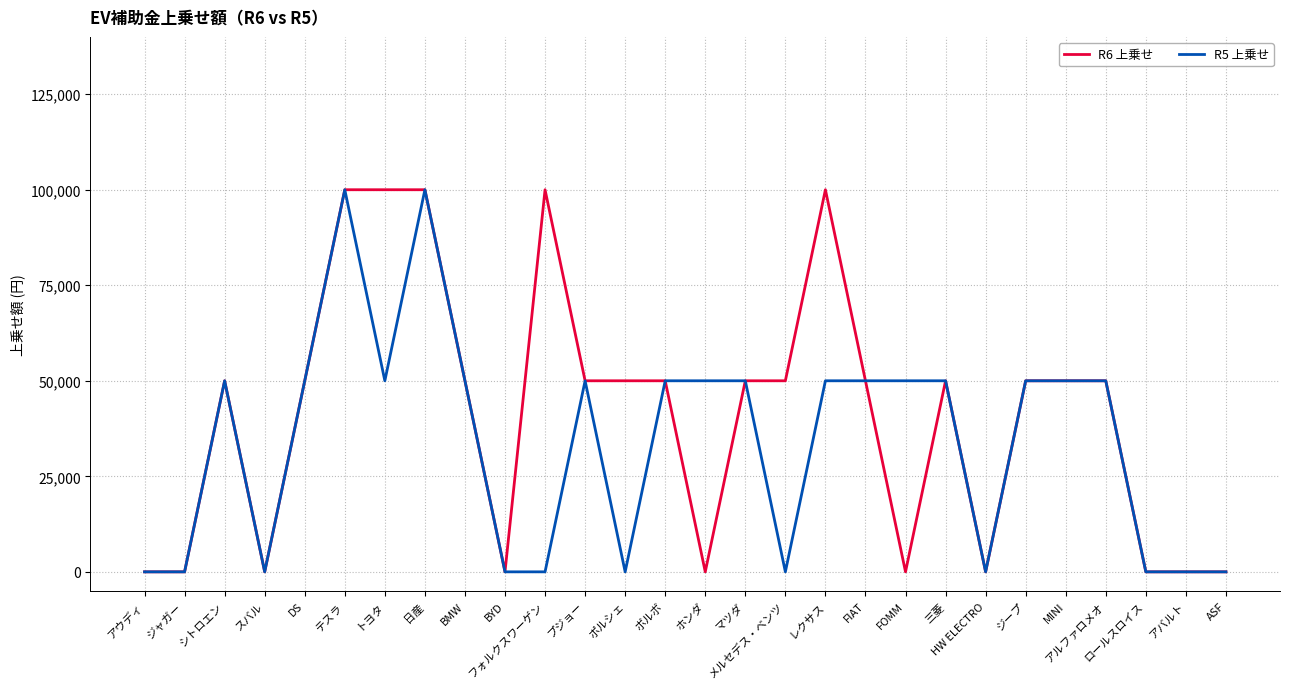

What is the total value across all series at ポルシェ?

50000